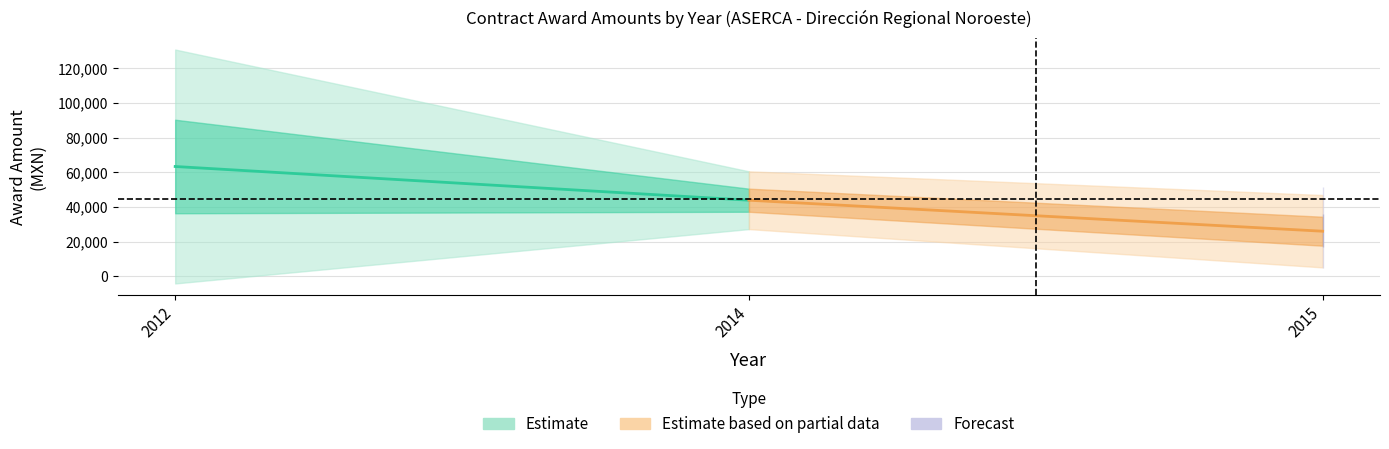

What is the maximum value shown in the chart?

63336.3